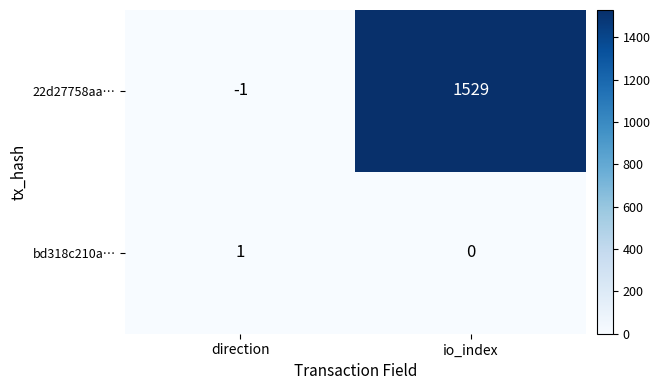

The 22d27758aa… series shows -1 at direction. True or false?

True